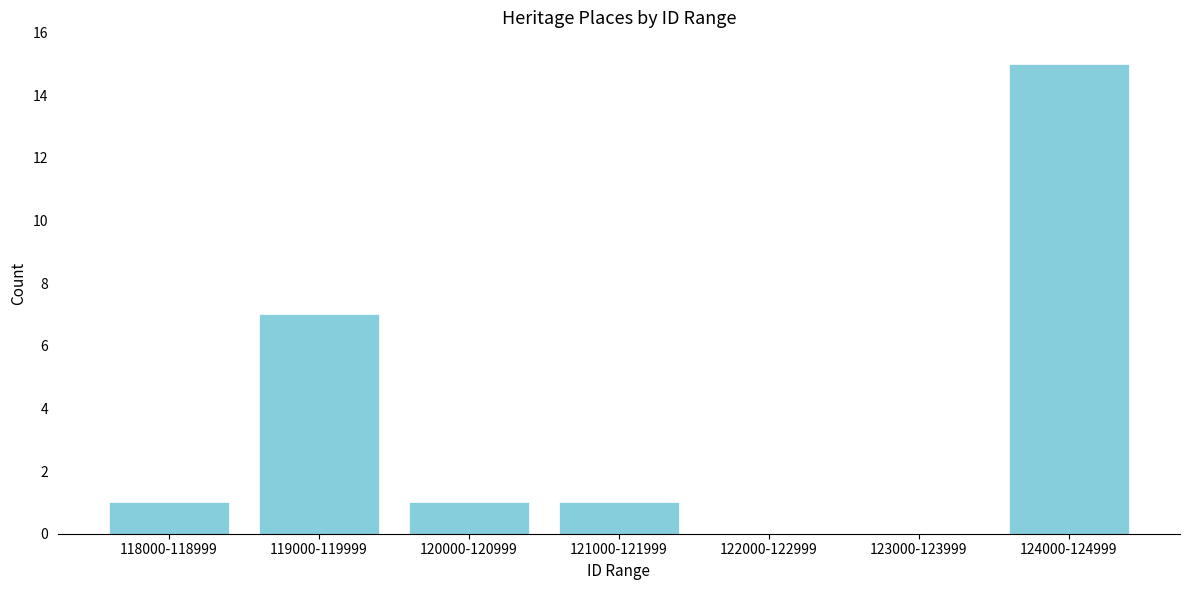

Reading right to left, transcribe all the data shown in this chart.

124000-124999=15	123000-123999=0	122000-122999=0	121000-121999=1	120000-120999=1	119000-119999=7	118000-118999=1